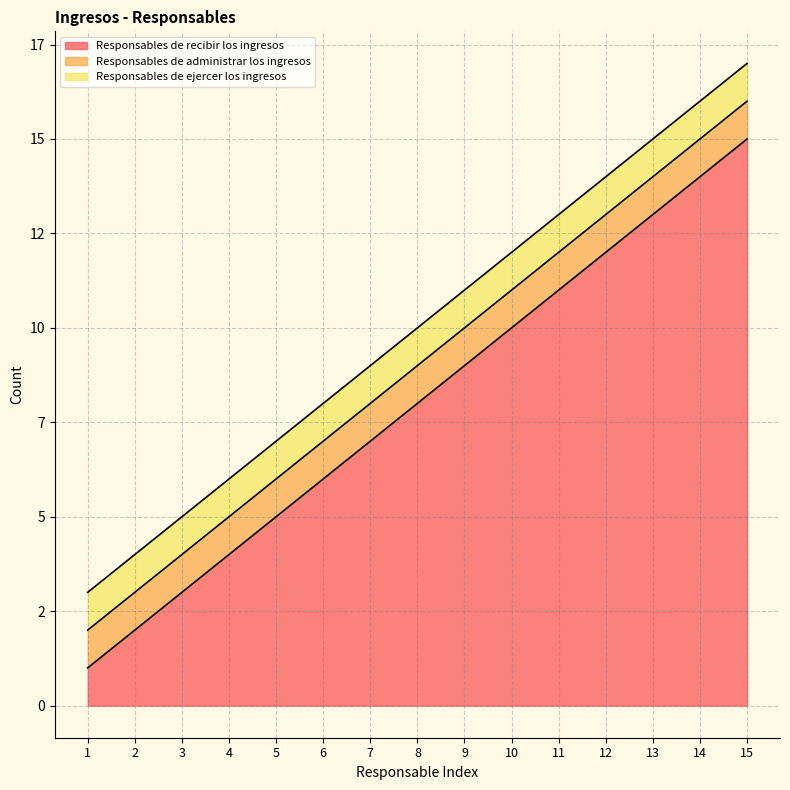

At which label does Responsables de recibir los ingresos first exceed 8?

9